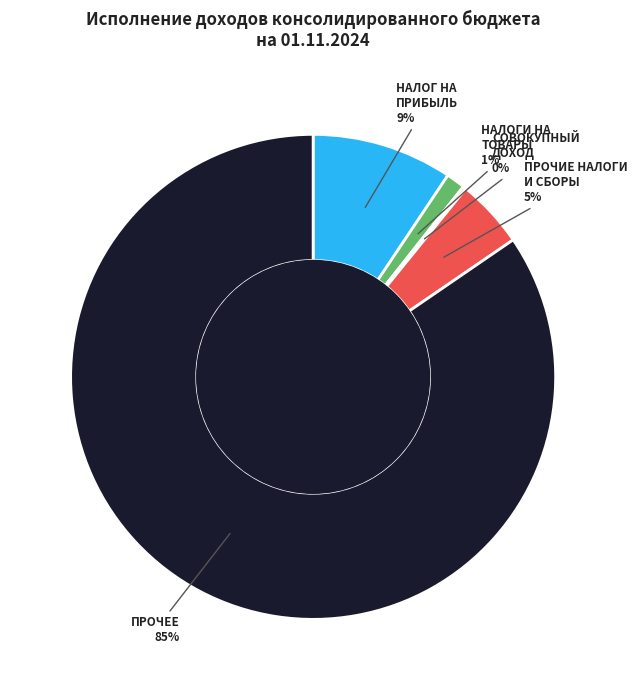

Is the sum of ПРОЧИЕ НАЛОГИ И СБОРЫ and НАЛОГИ НА ТОВАРЫ greater than half?

No